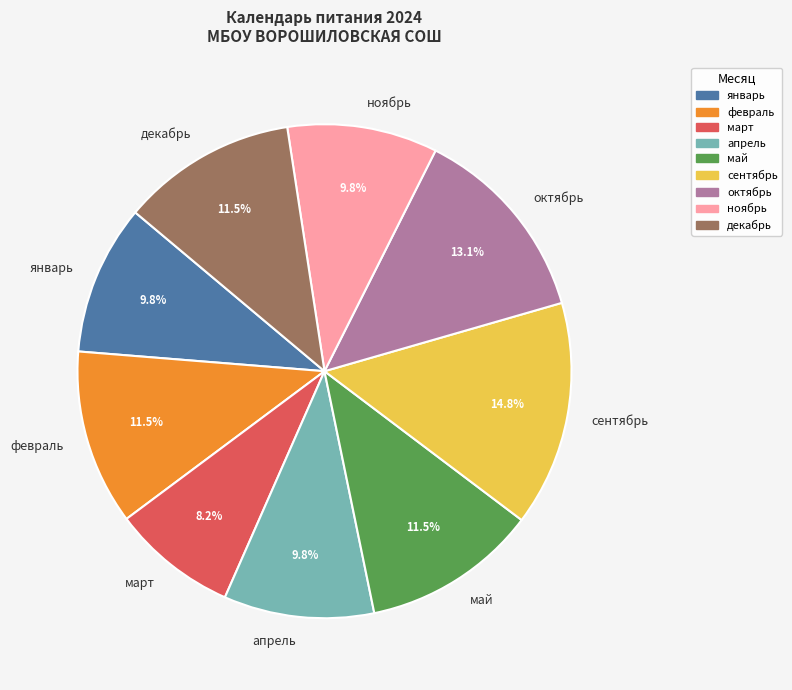

Which slice is the smallest?

март